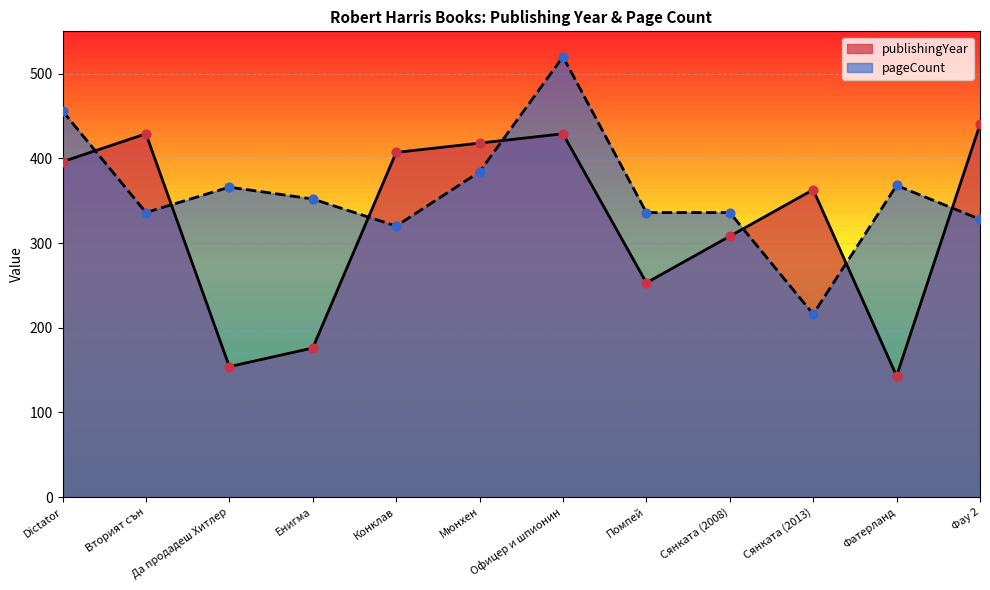

What are all the series names shown in the legend?

publishingYear, pageCount